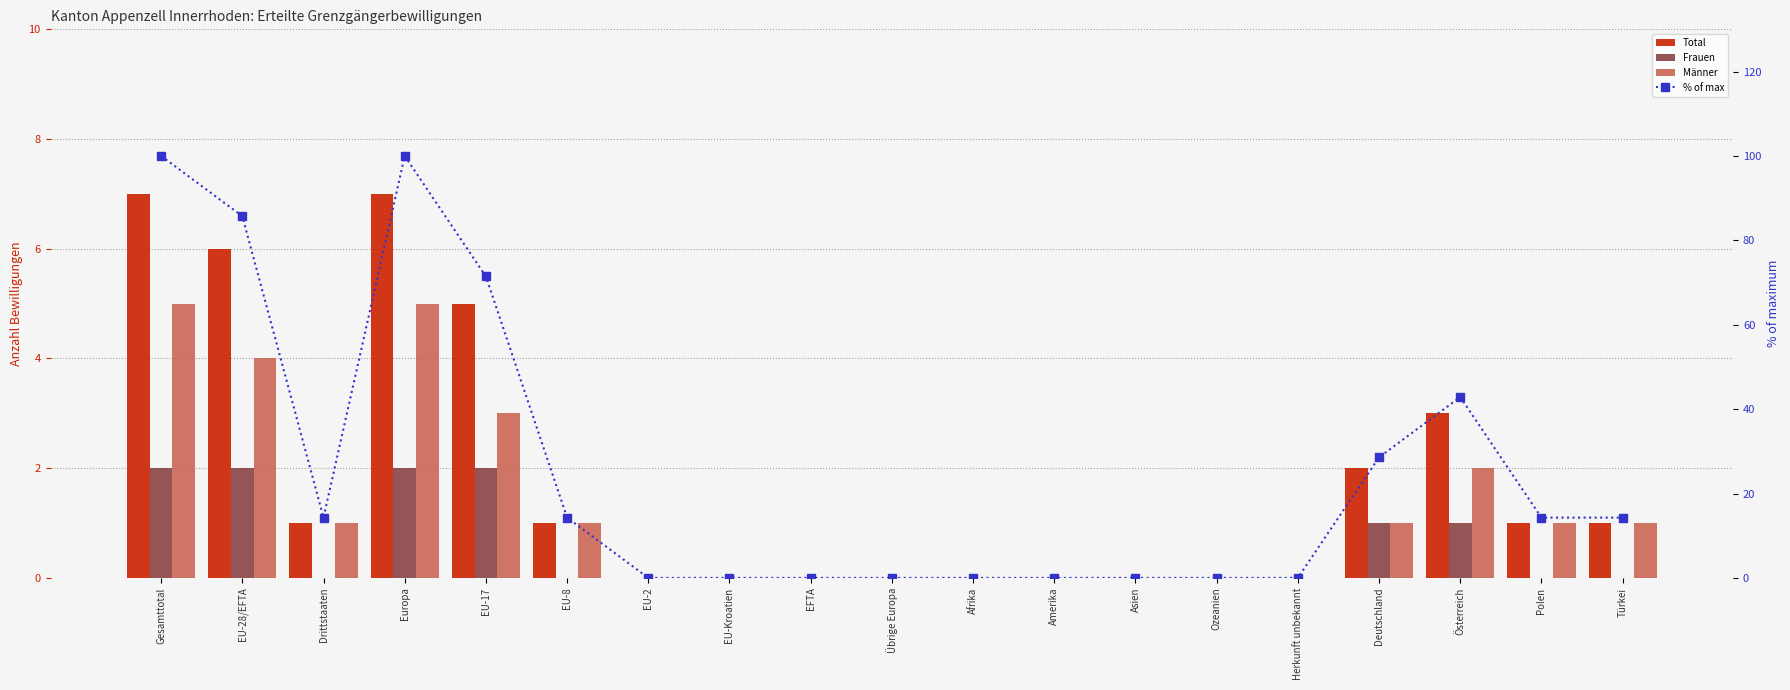

At which label is % of max closest to 50?

Österreich